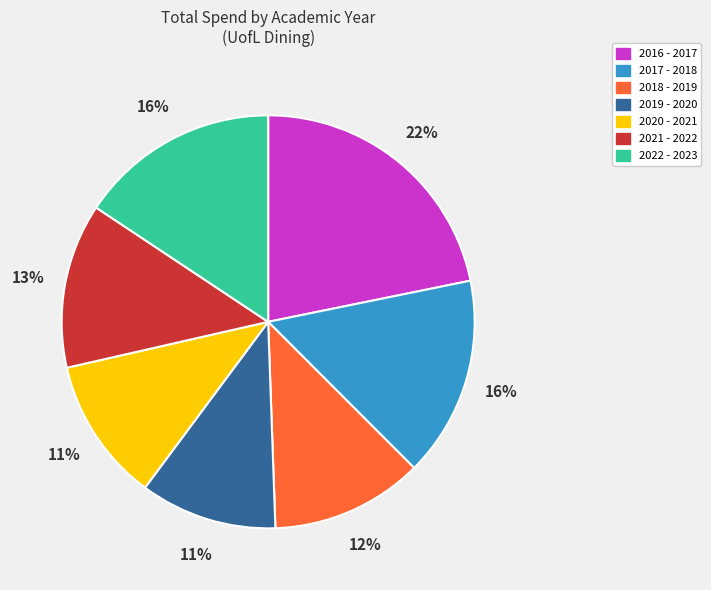

Which slice is the largest?

2016 - 2017